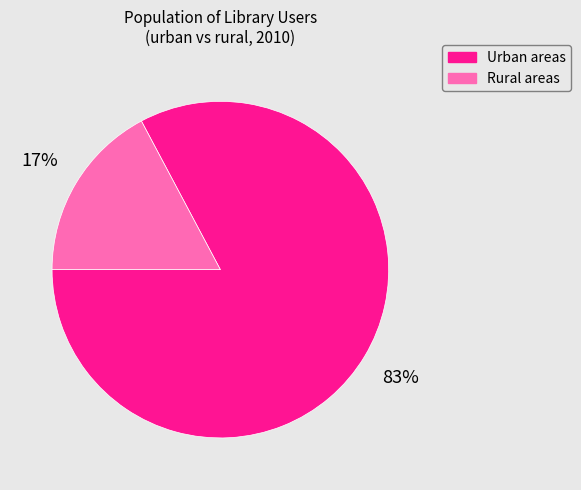

Is the sum of Rural areas and Urban areas greater than half?

Yes